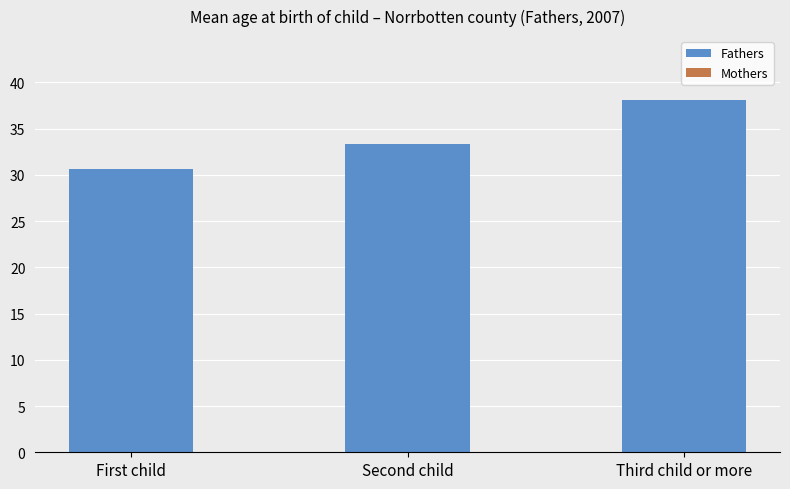

What is the label of the 3rd bar from the left?

Third child or more